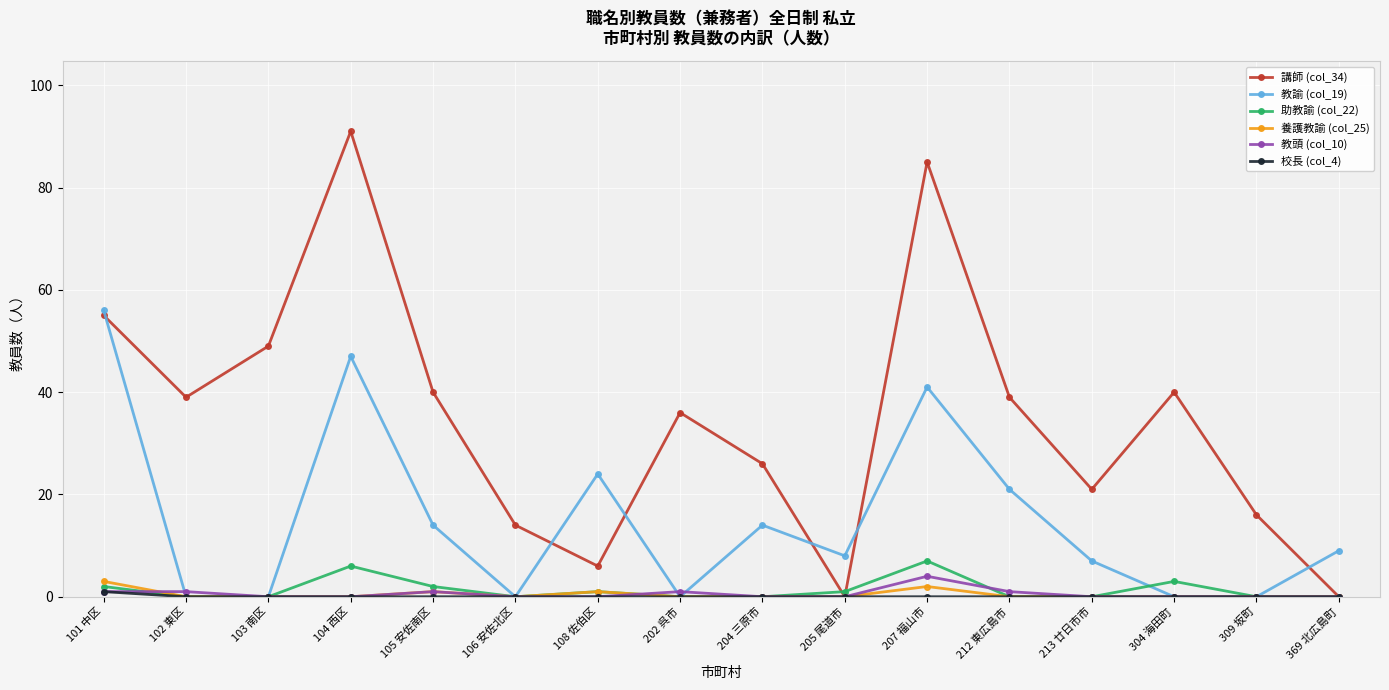

The 助教諭 (col_22) series shows 1 at 108 佐伯区. True or false?

True